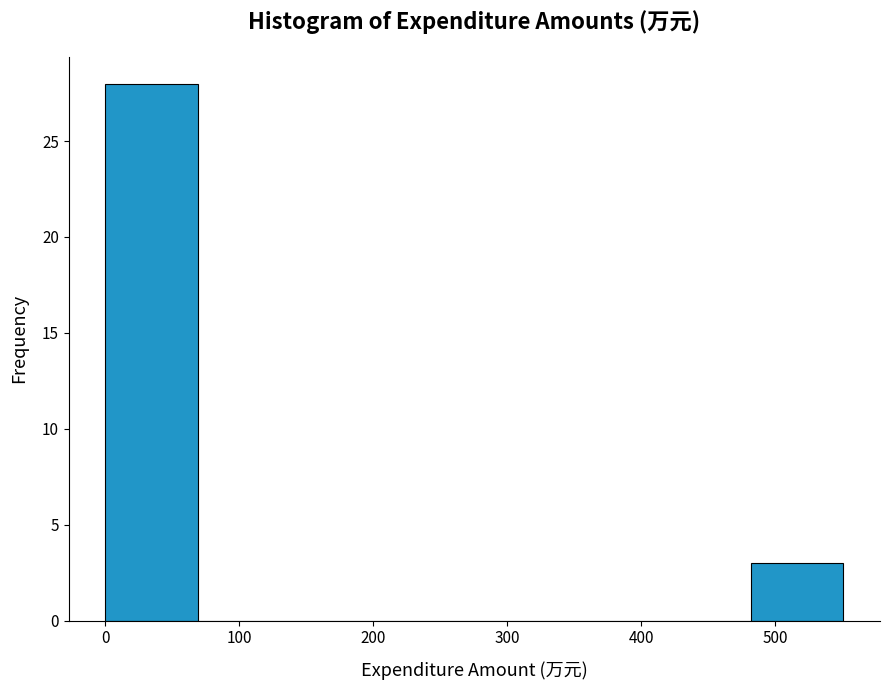

Reading left to right, list every bar in this chart as the range it spans on the x-axis followed by its height. Neither the bar edges nor the heights are printed on the chart, so give them approximately, as read against the axes.

0 to 70: 28
70 to 140: 0
140 to 210: 0
210 to 280: 0
280 to 340: 0
340 to 410: 0
410 to 480: 0
480 to 550: 3